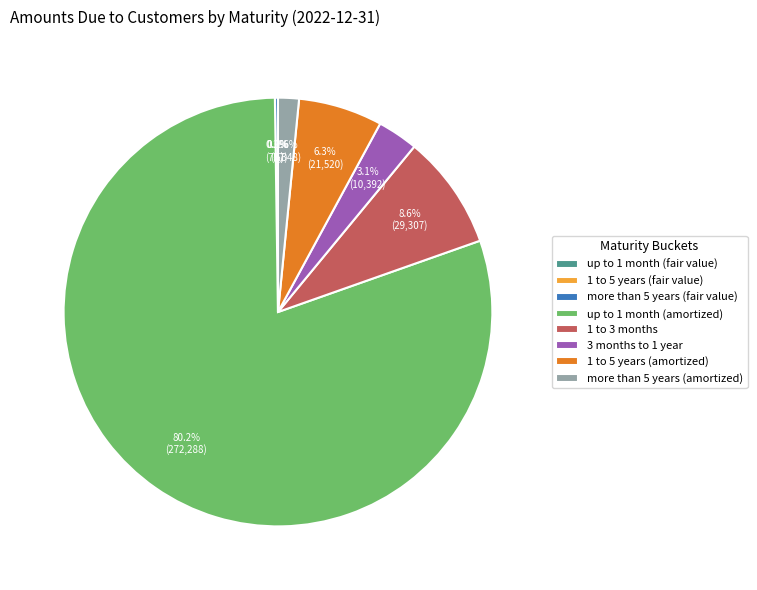

Is there any slice that represents more than half of the pie?

Yes